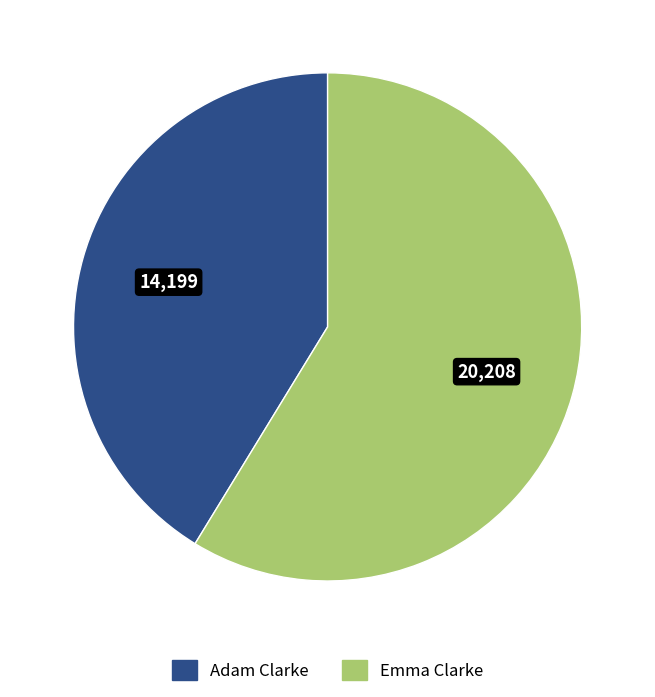

How many segments does this pie chart have?

2